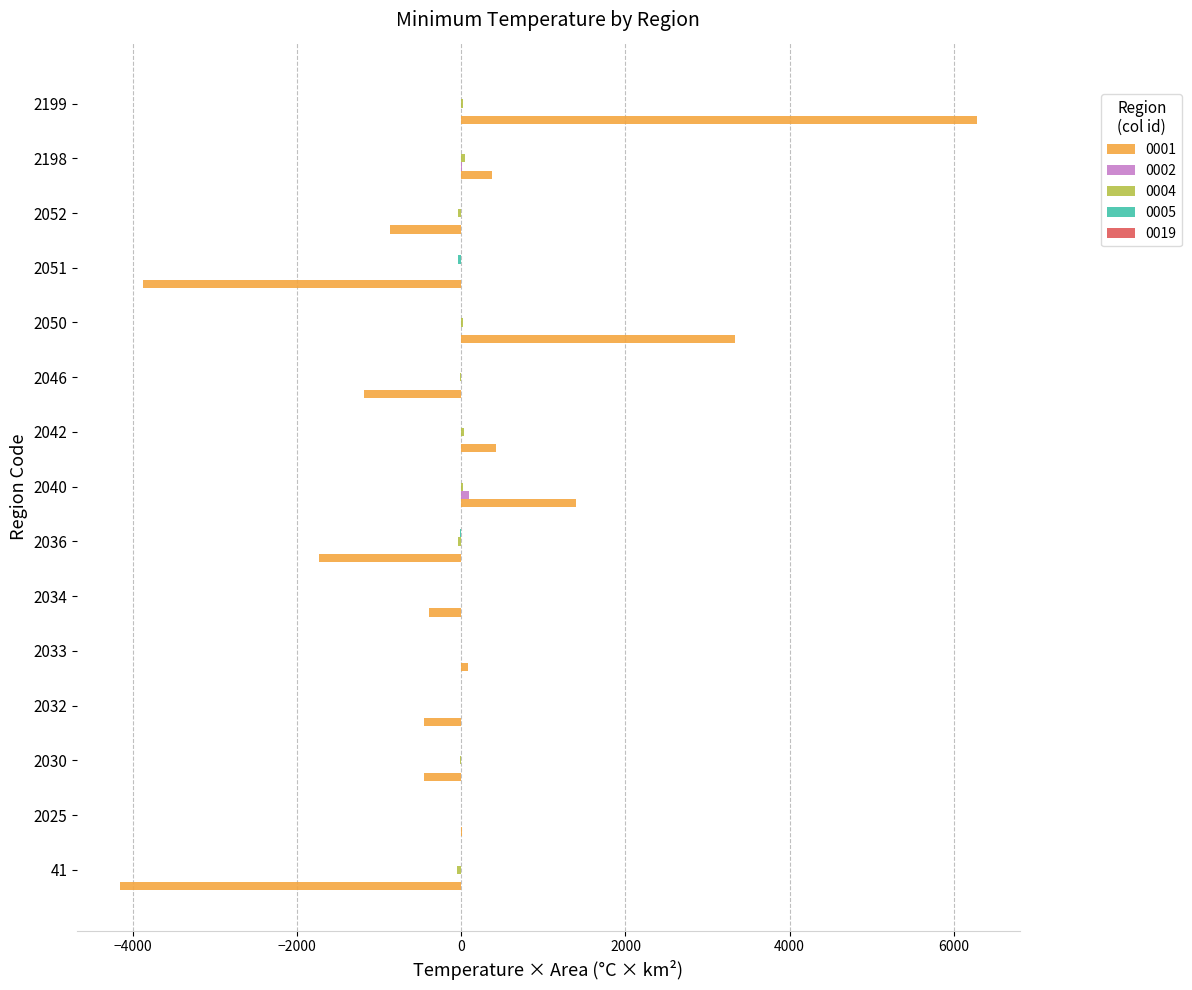

The value of 0001 at 2030 is -450.2. True or false?

True